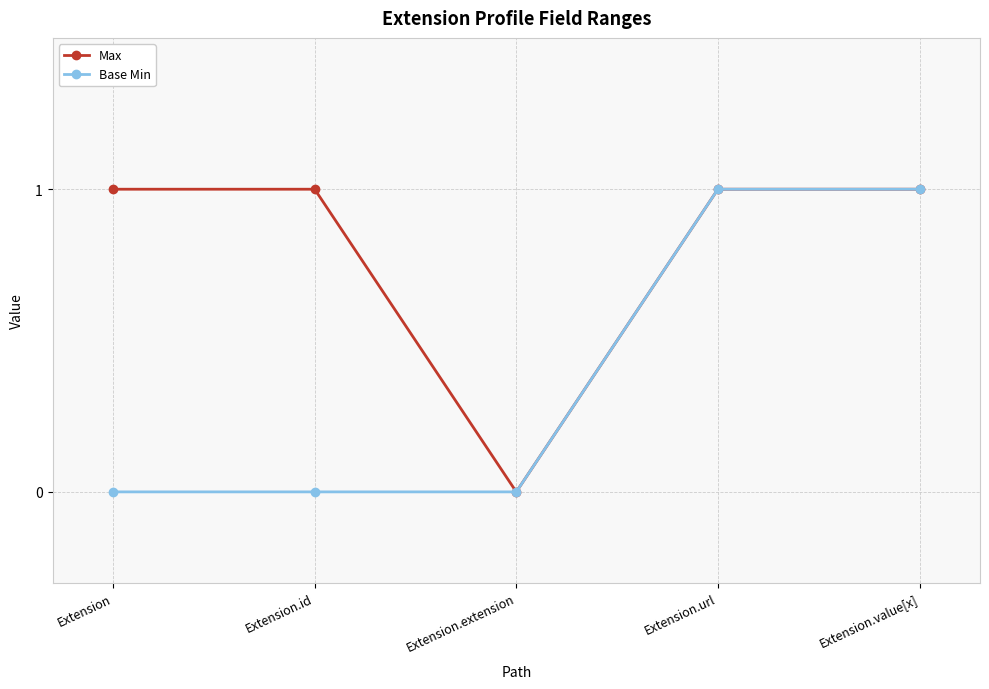

The value of Max at Extension.url is 1. True or false?

True